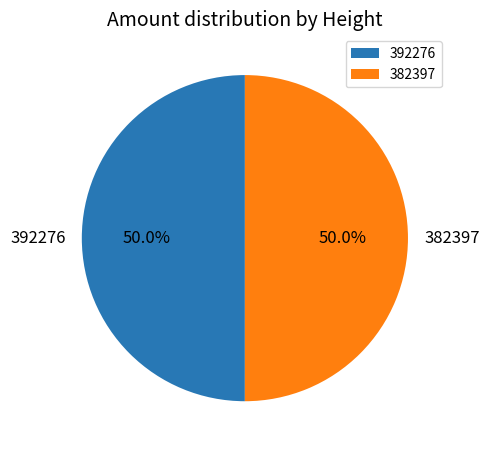

What is the ratio of the value at 392276 to the value at 382397?

1.0